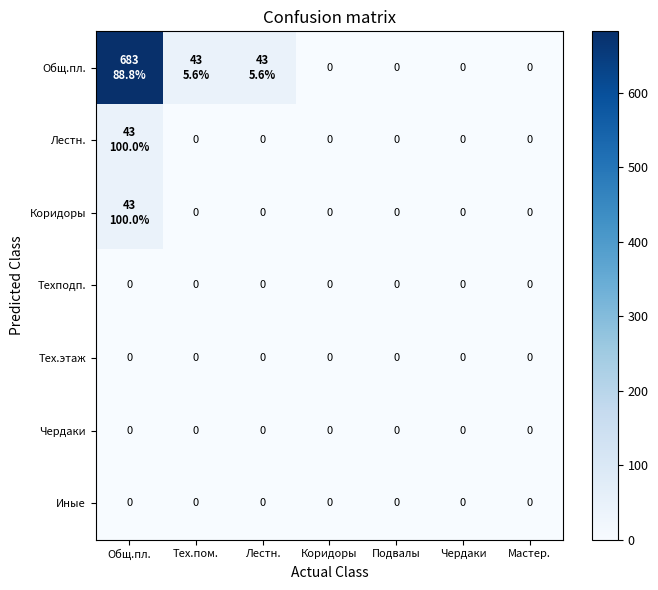

The Иные series shows 0.0 at Коридоры. True or false?

True